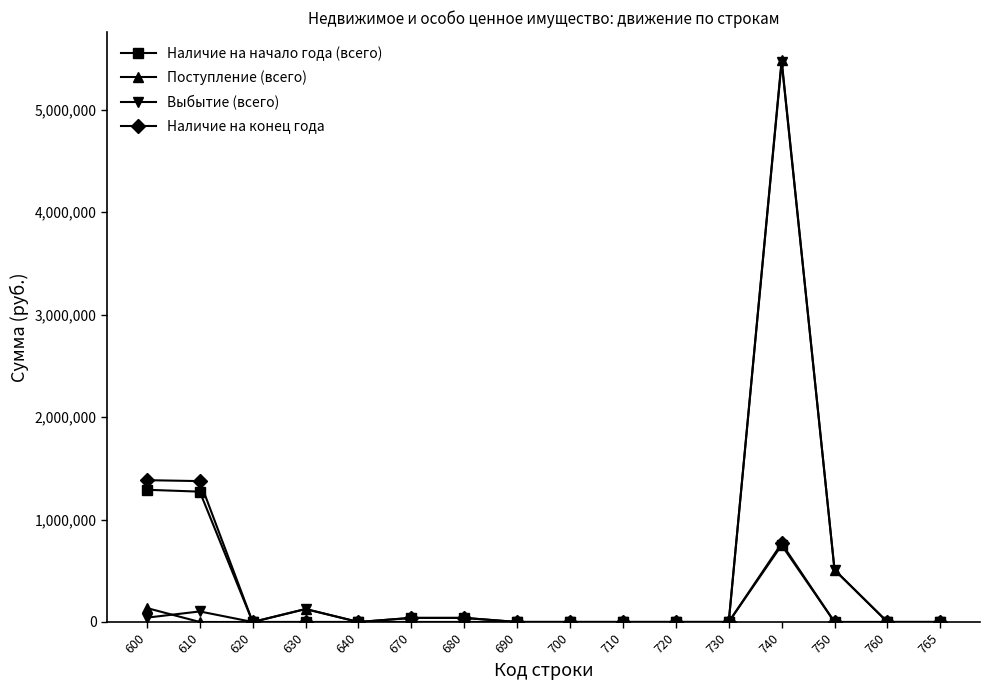

What is the maximum value for Наличие на начало года (всего)?

1290316.8